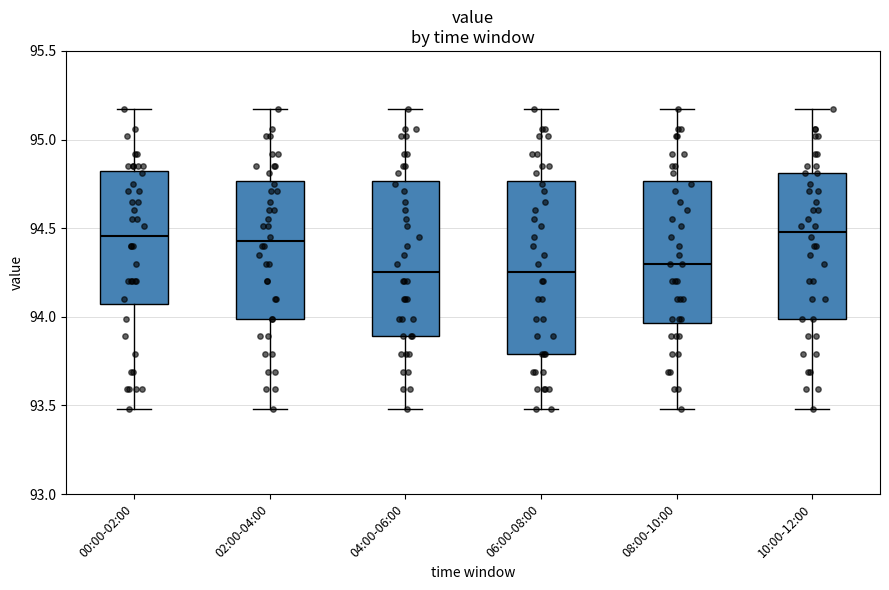

Reading left to right, transcribe this box plot: for each box, give where its median line is, the range the box spans, and where its two whiskers end, as read against the y-axis. The values are not printed on the chart, so give them approximately, as read against the axis.

00:00-02:00: median 94.45, box 94.05 to 94.80, whiskers 93.50 to 95.15
02:00-04:00: median 94.45, box 94.00 to 94.75, whiskers 93.50 to 95.15
04:00-06:00: median 94.25, box 93.90 to 94.75, whiskers 93.50 to 95.15
06:00-08:00: median 94.25, box 93.80 to 94.75, whiskers 93.50 to 95.15
08:00-10:00: median 94.30, box 93.95 to 94.75, whiskers 93.50 to 95.15
10:00-12:00: median 94.50, box 94.00 to 94.80, whiskers 93.50 to 95.15